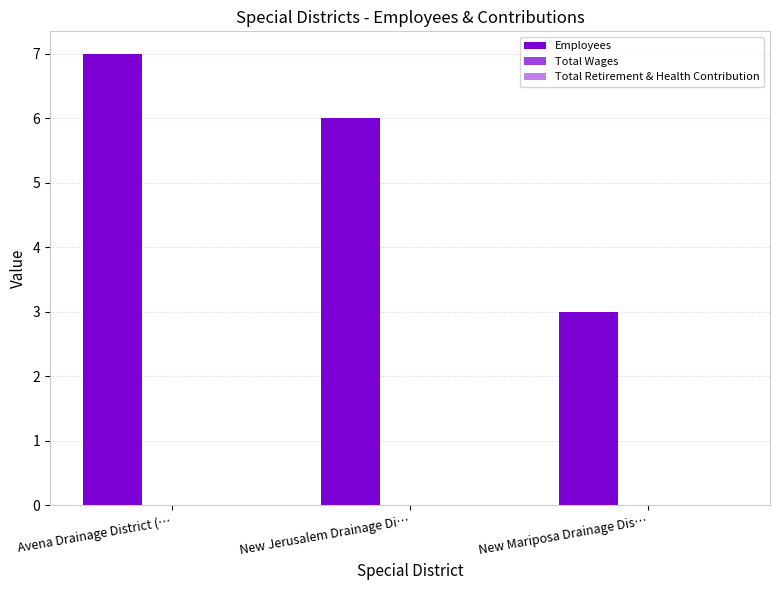

What is the minimum value shown in the chart?

3